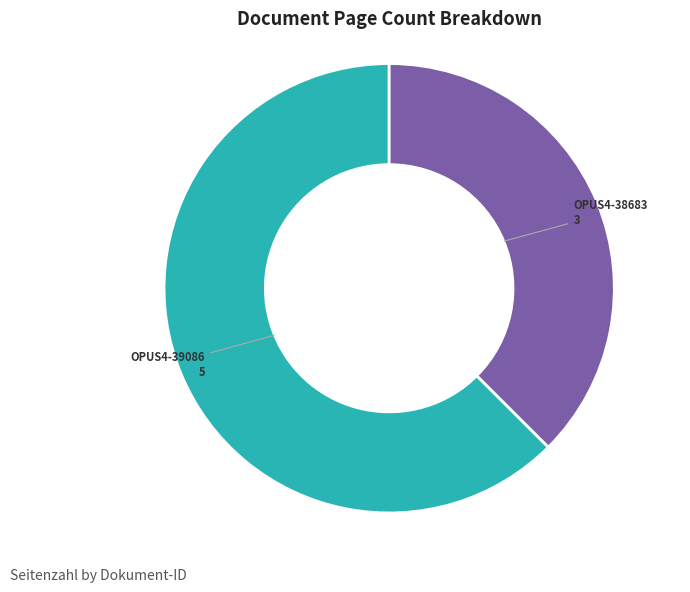

Does any single category account for the majority?

Yes